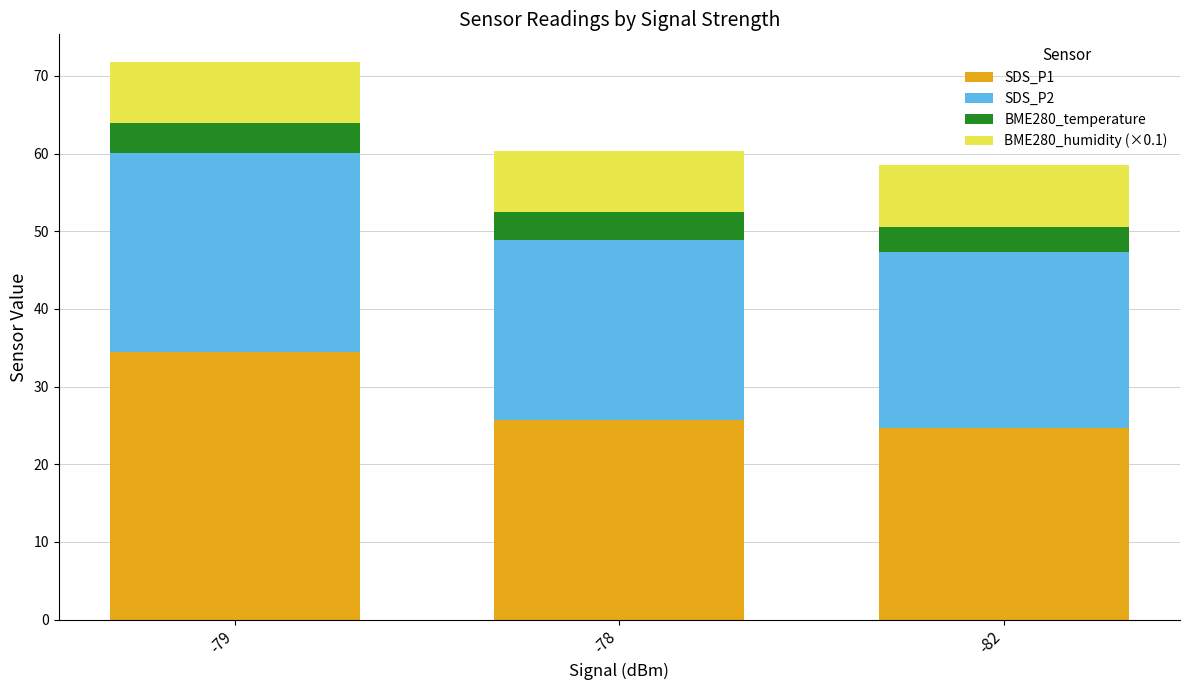

What is the minimum value for SDS_P1?

24.7